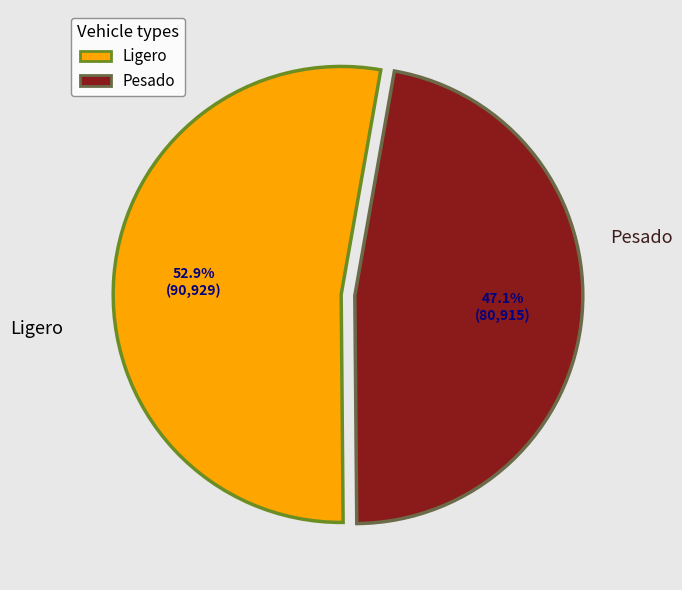

Approximately how many times larger is the value at Ligero compared to Pesado?

1.1